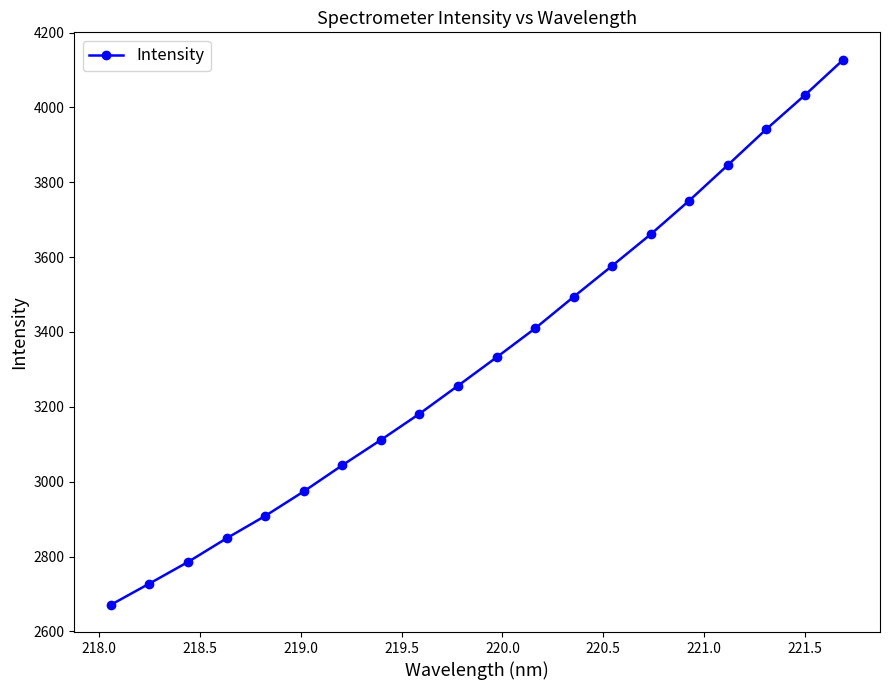

What is the value of the 17th point from the left?

3845.8